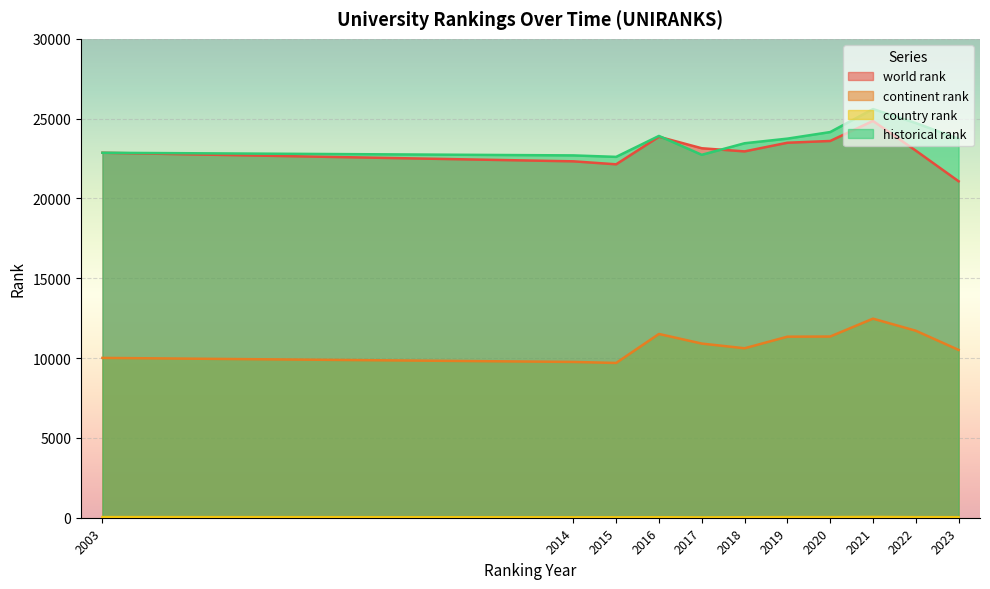

Count the number of data series in this chart.

4